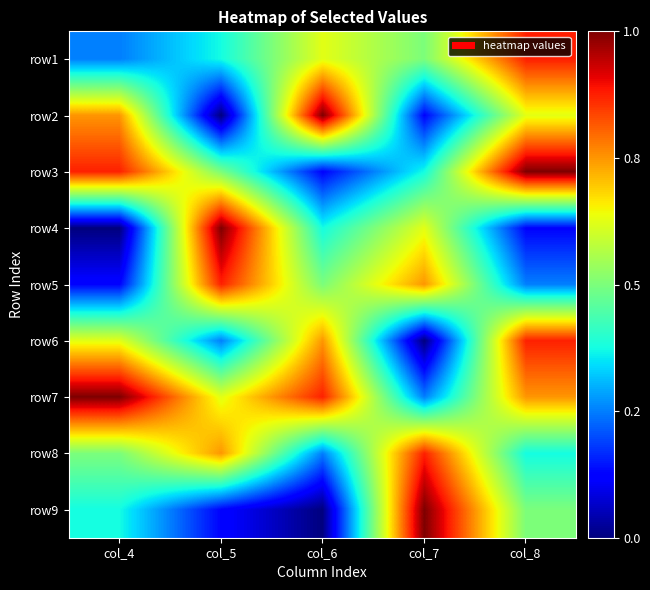

Count the number of data series in this chart.

9